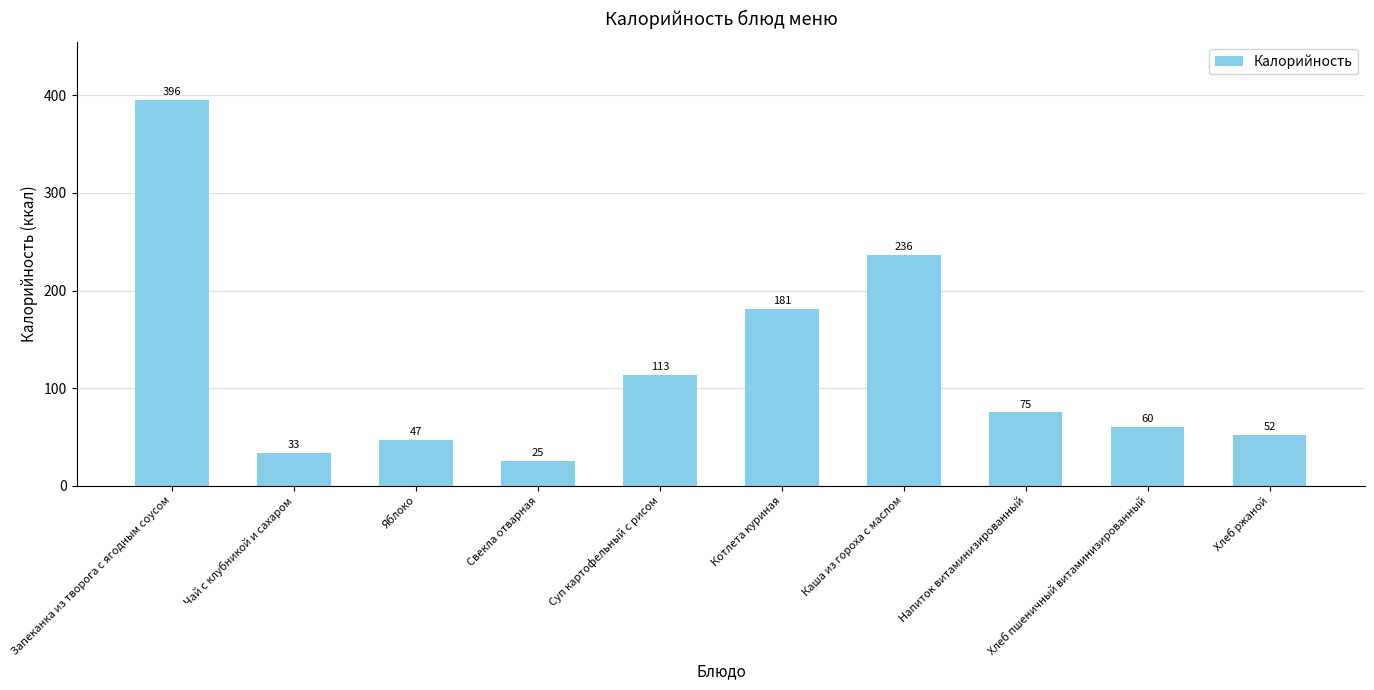

The chart shows a value of 47.0 at Яблоко. True or false?

True